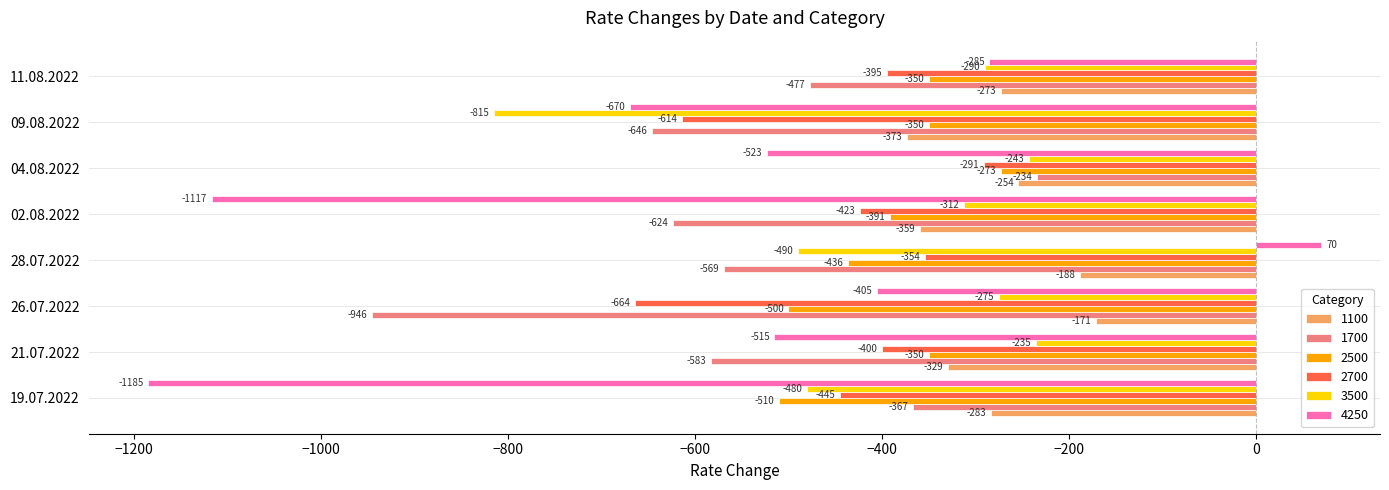

What is the approximate value of 1700 at 26.07.2022?

-946